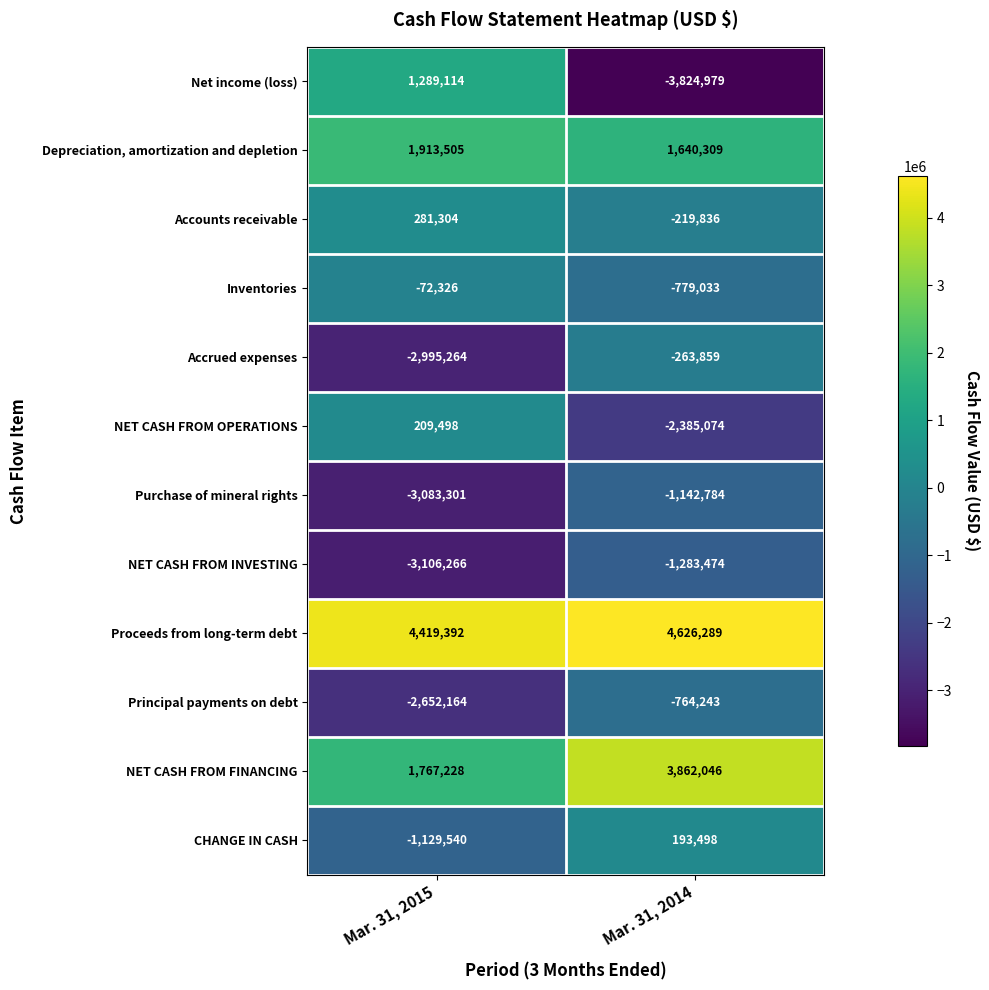

True or false: Principal payments on debt has a value of -764243 at Mar. 31, 2014.

True